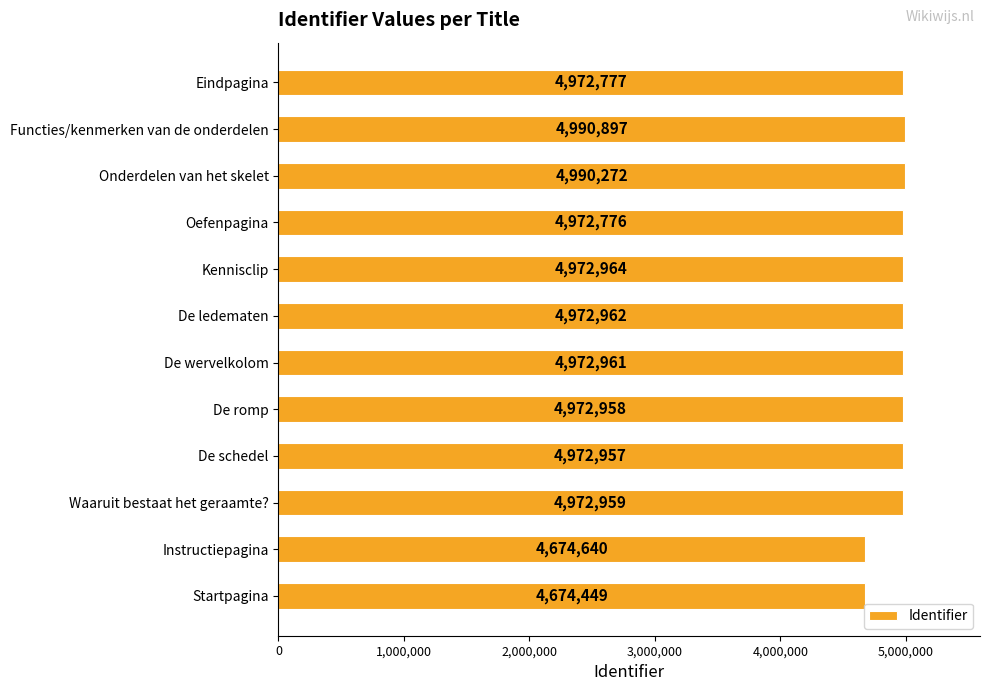

Are the bars horizontal?

Yes